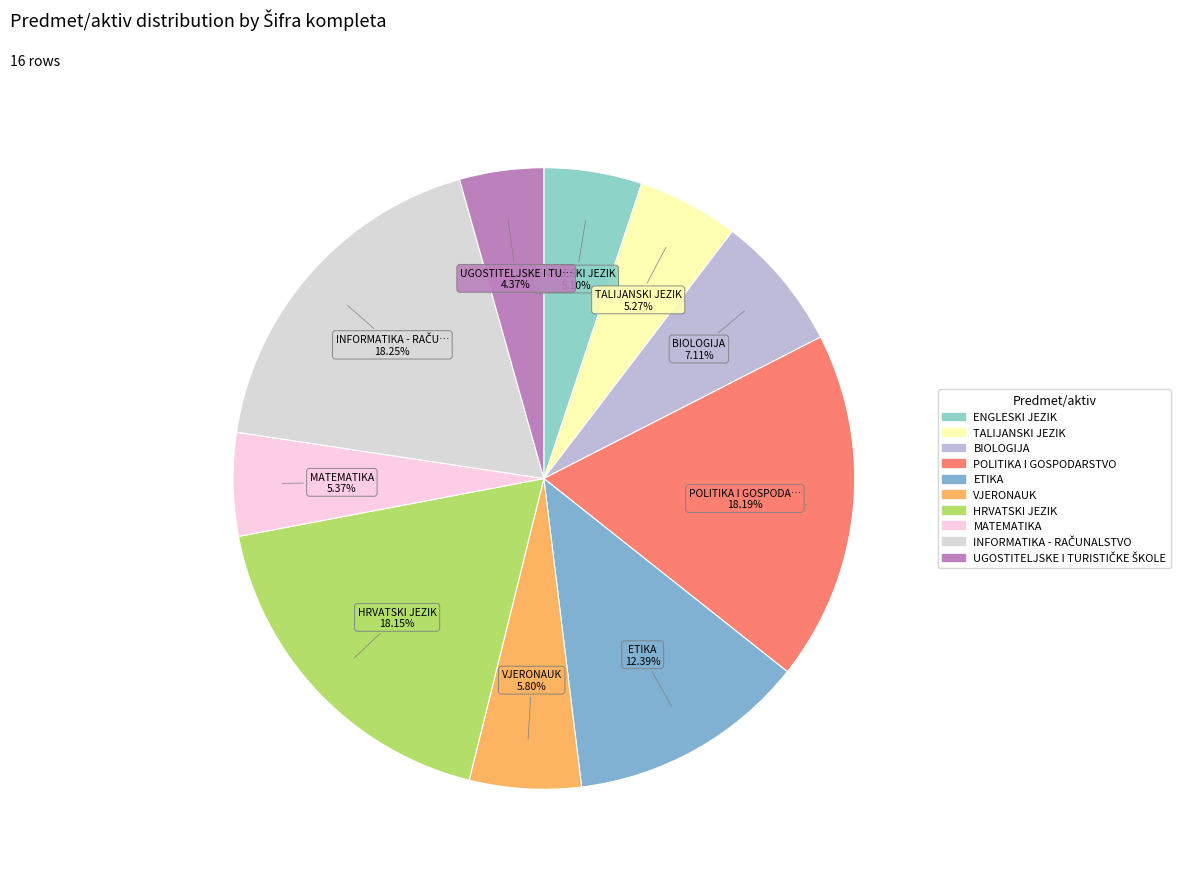

To the nearest percent, what is the combined percentage of VJERONAUK and MATEMATIKA?

11%